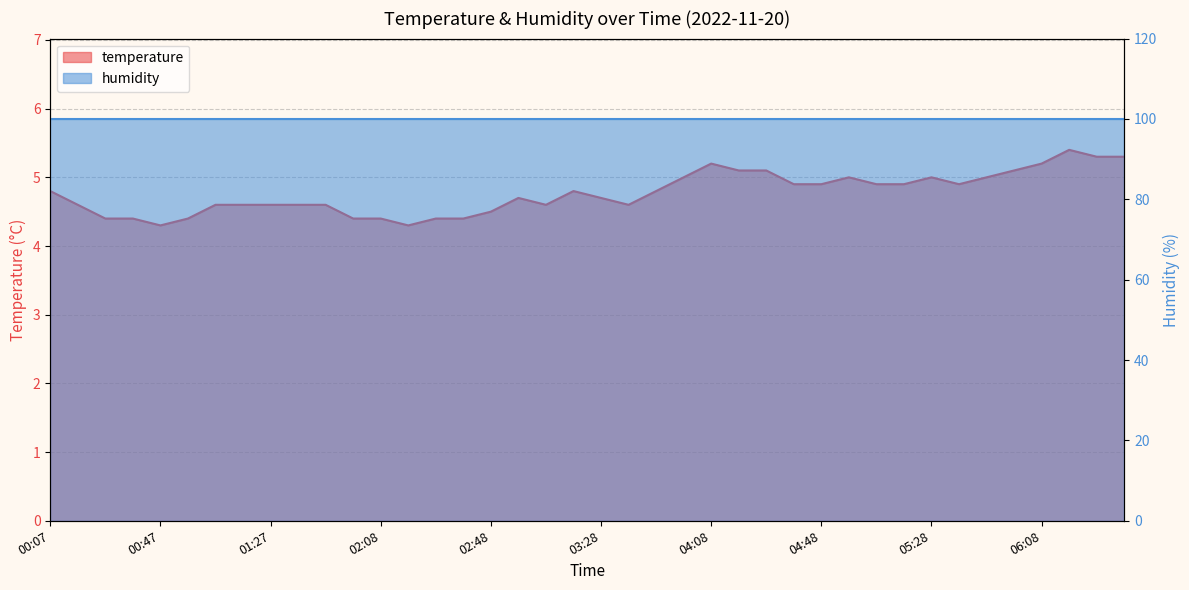

What is the maximum value shown in the chart?

5.4